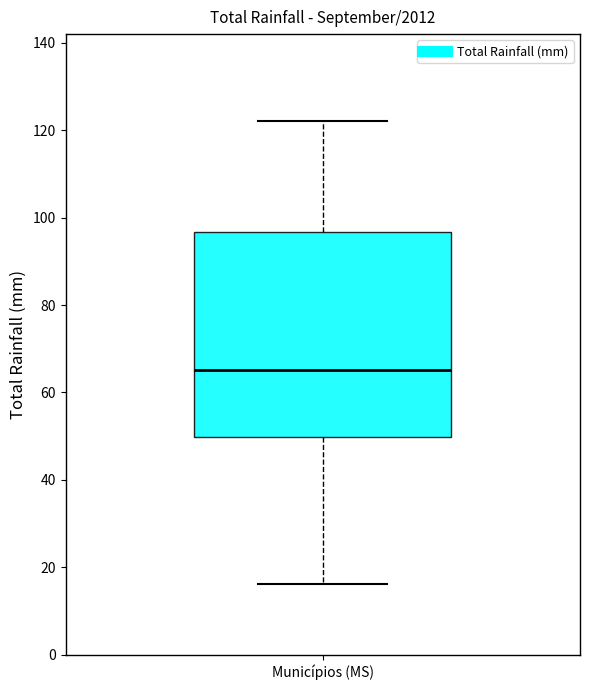

Read this box plot against the y-axis: the position of the median line, the range covered by the box, and the ends of both whiskers. The values are not printed on the chart, so give them approximately, as read against the axis.

median 66, box 50 to 96, whiskers 16 to 122